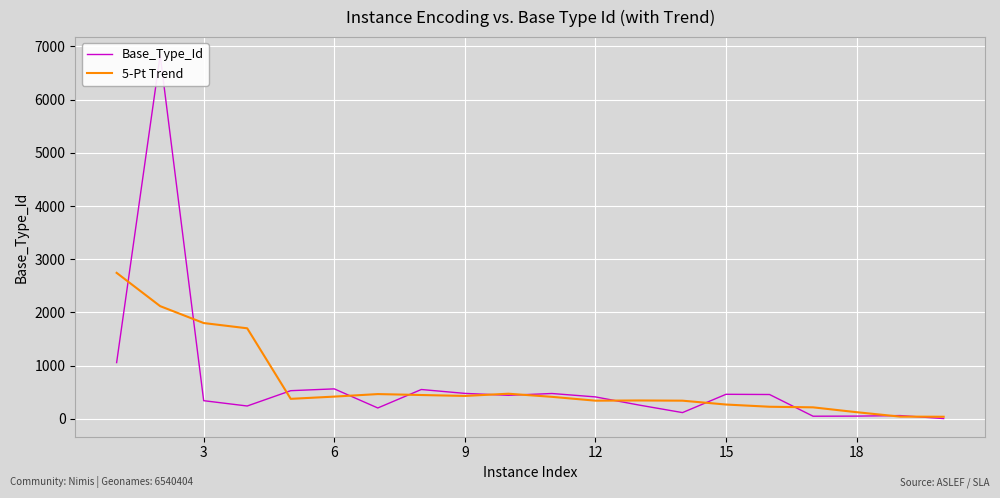

What is the highest value of the Base_Type_Id series?

6833.0